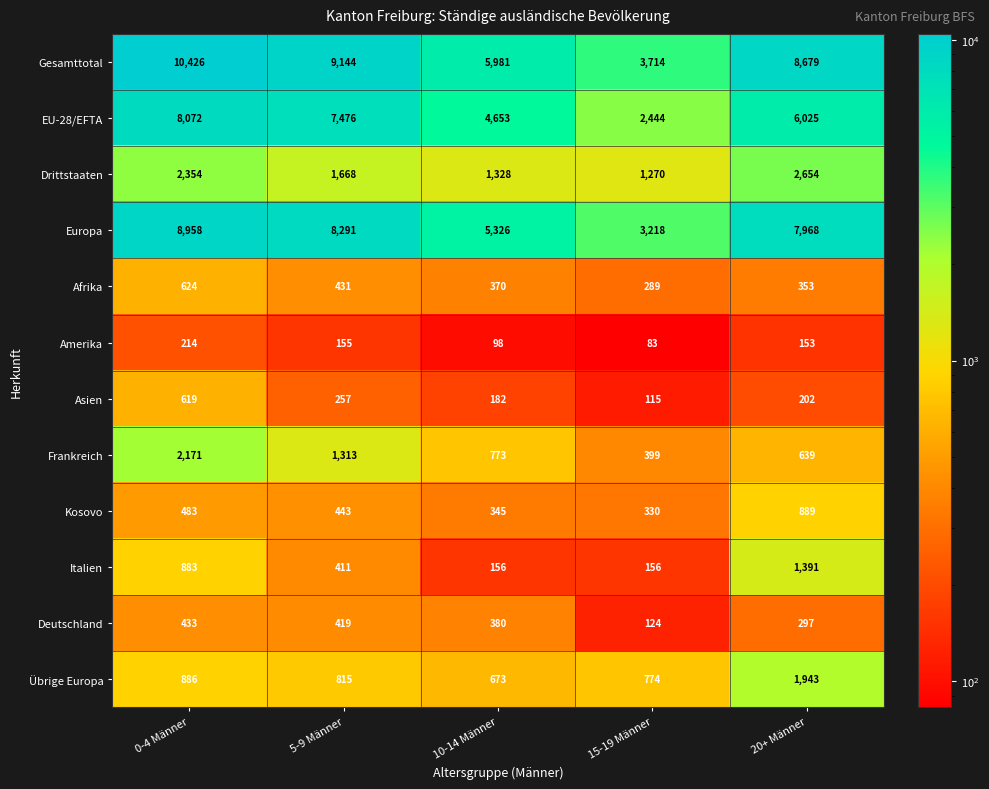

Which series has the widest spread of values?

Gesamttotal